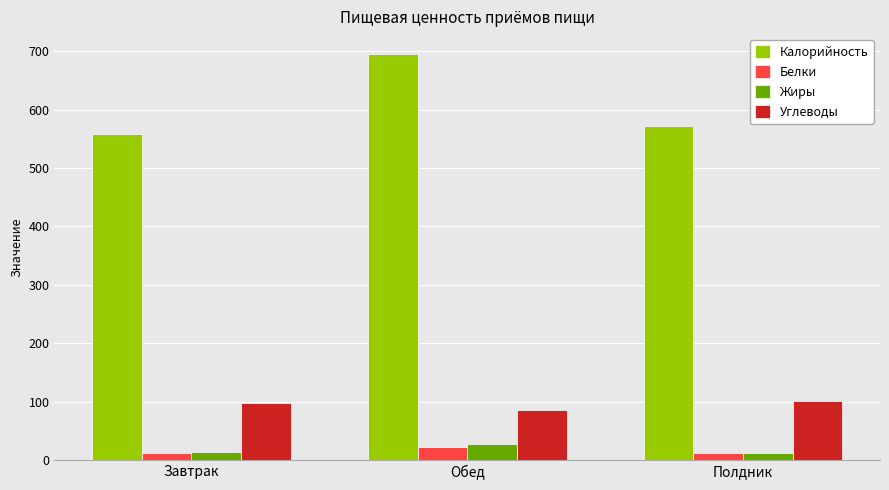

What is the difference between the second highest and minimum values in the Жиры series?

0.5